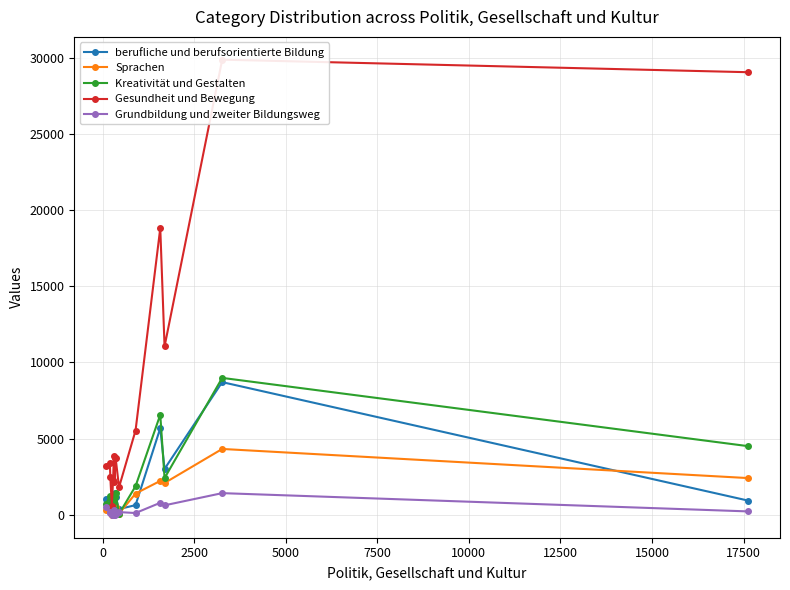

What is the highest value of the Grundbildung und zweiter Bildungsweg series?

1431